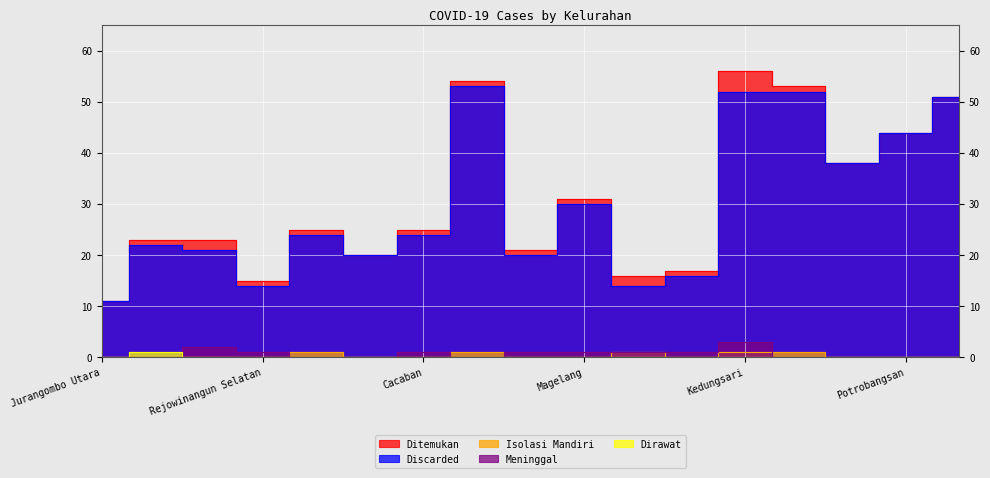

What is the sum of all Meninggal values?

11